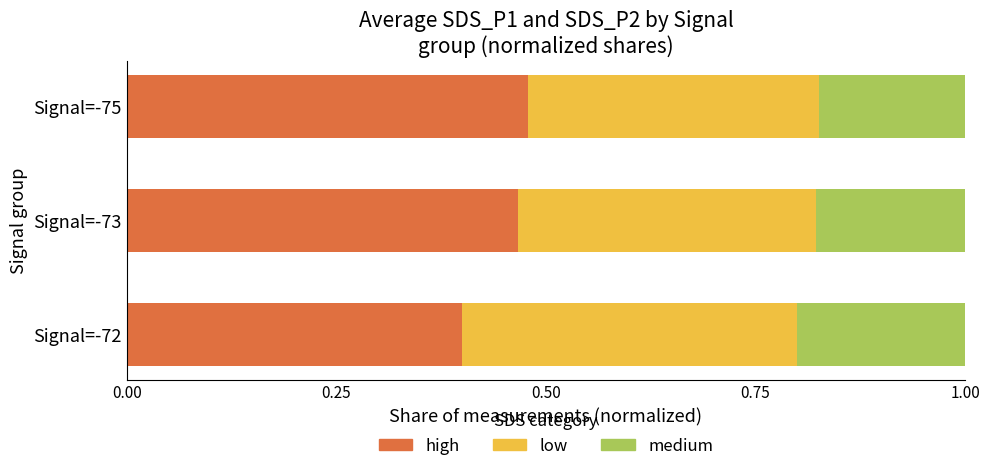

What is the total value across all series at Signal=-72?

1.0